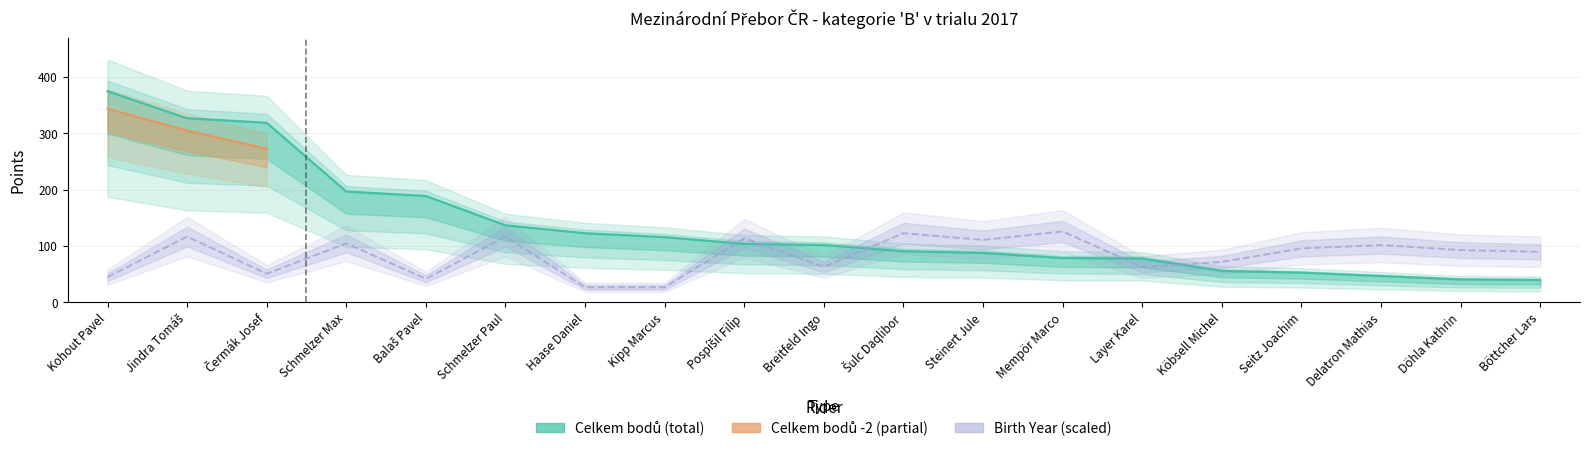

What is the difference between the highest and lowest values at Haase Daniel?

96